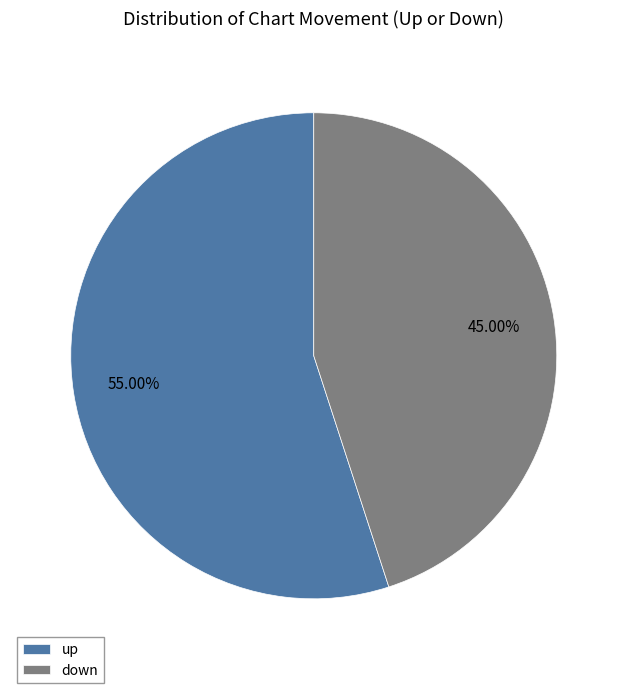

What percentage do up and down together represent?

100.0%